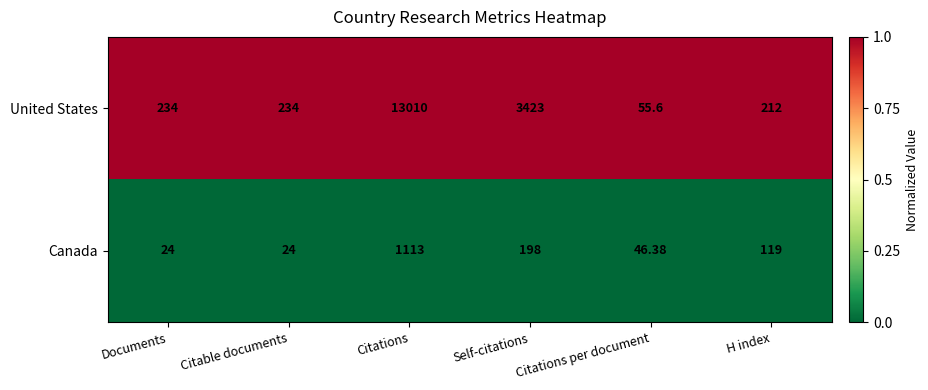

Which series has the widest spread of values?

United States